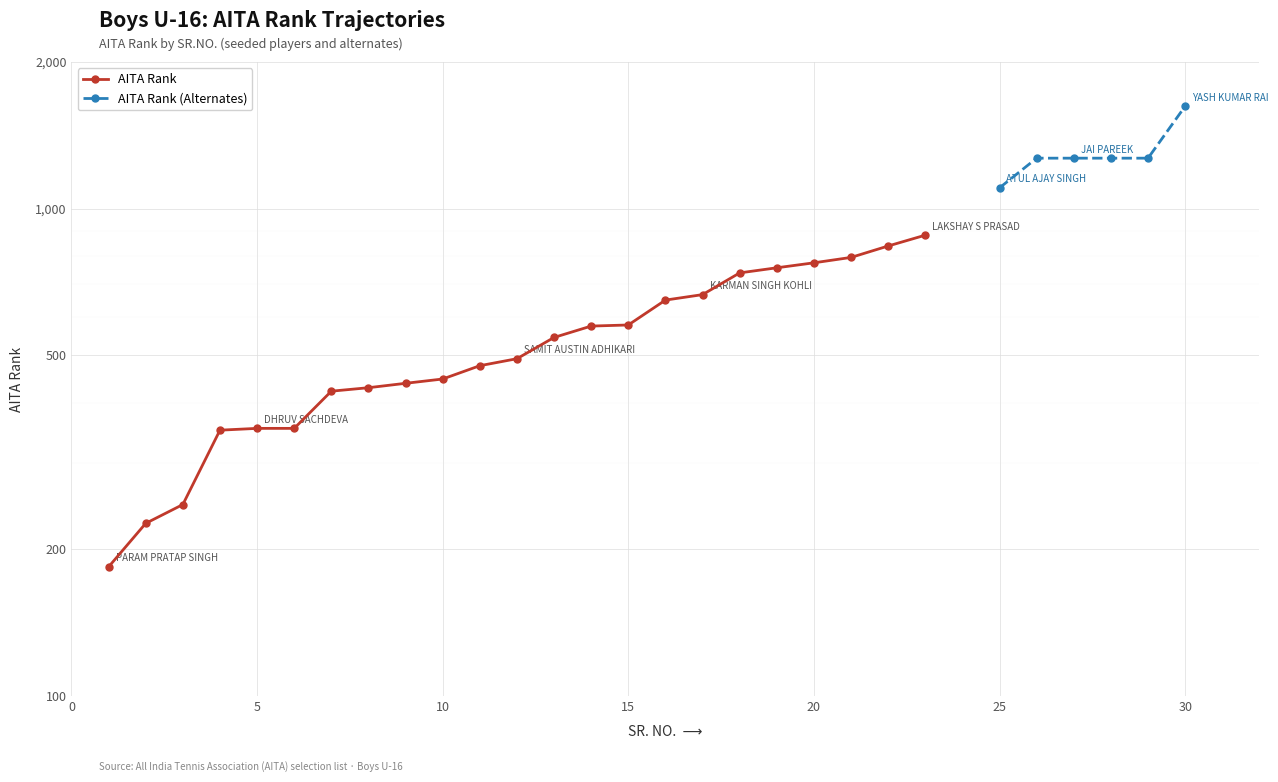

List the labels in order of value, smallest first.

1, 2, 3, 4, 5, 6, 7, 8, 9, 10, 11, 12, 13, 14, 15, 16, 17, 18, 19, 20, 21, 22, 23